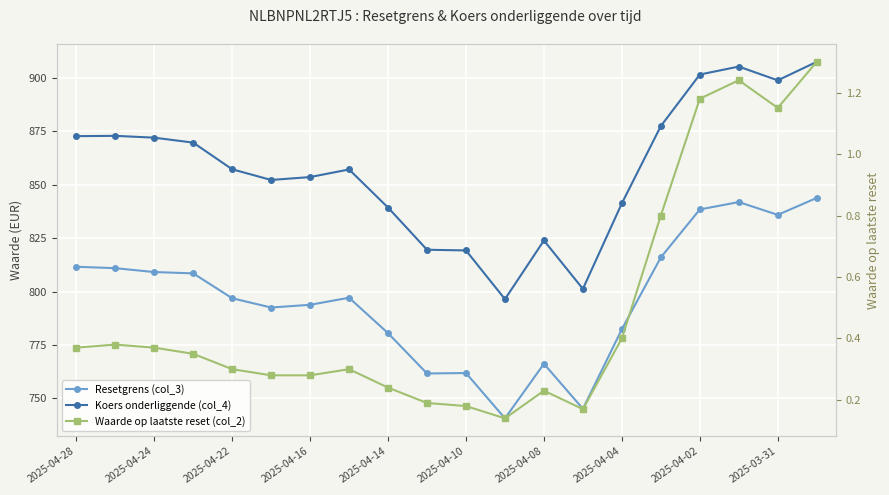

How many interior local valleys does the Koers onderliggende (col_4) series have?

4